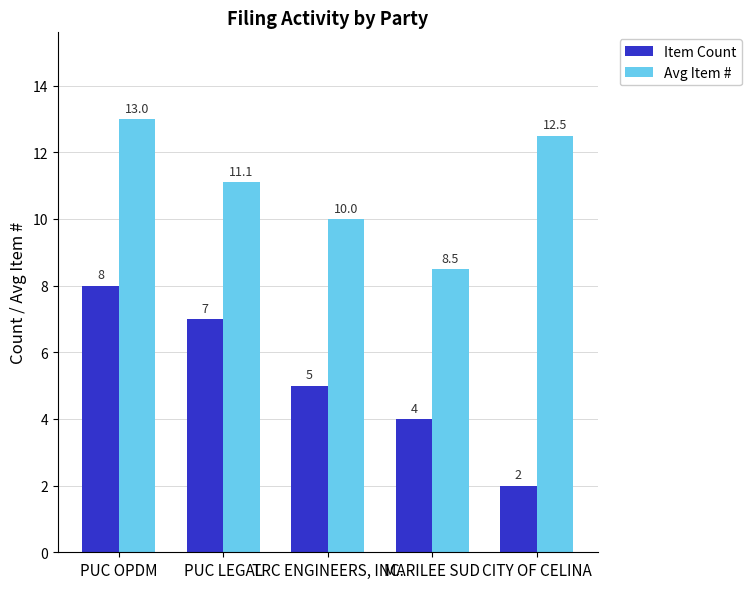

Are the bars horizontal?

No